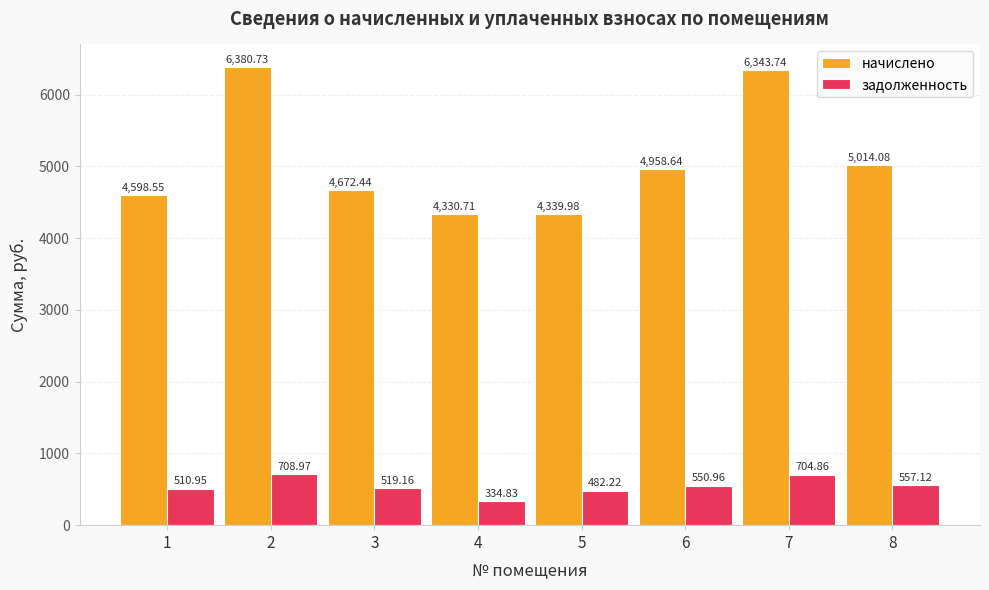

What is the value of the задолженность bar at the 5th from the left?

482.2